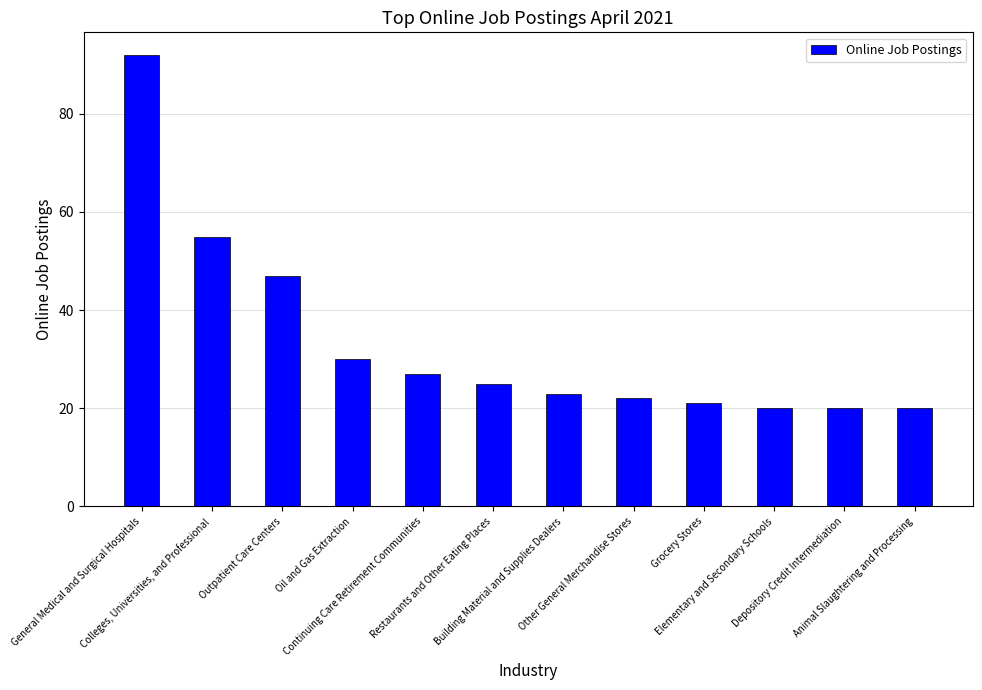

Where does the data first go above 25?

General Medical and Surgical Hospitals